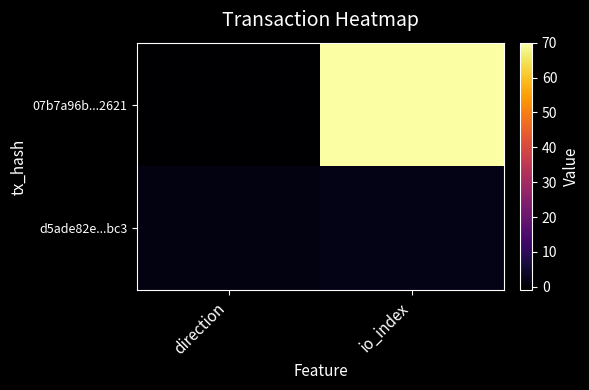

At which category is the sum across all series the highest?

io_index